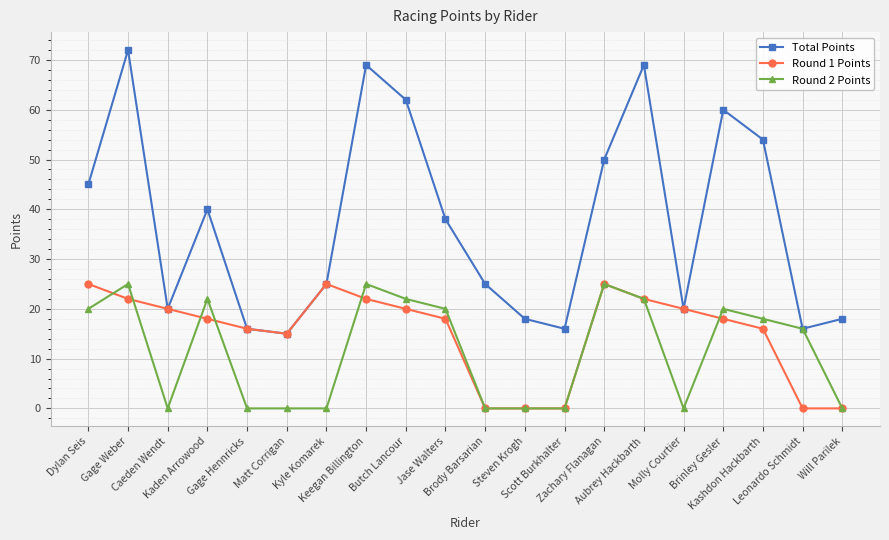

Which category has the highest value in the Total Points series?

Gage Weber